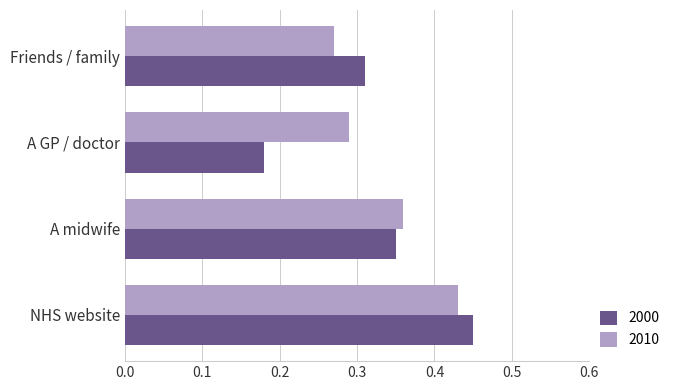

Is it true that 2010 equals 0.7 at NHS website?

False